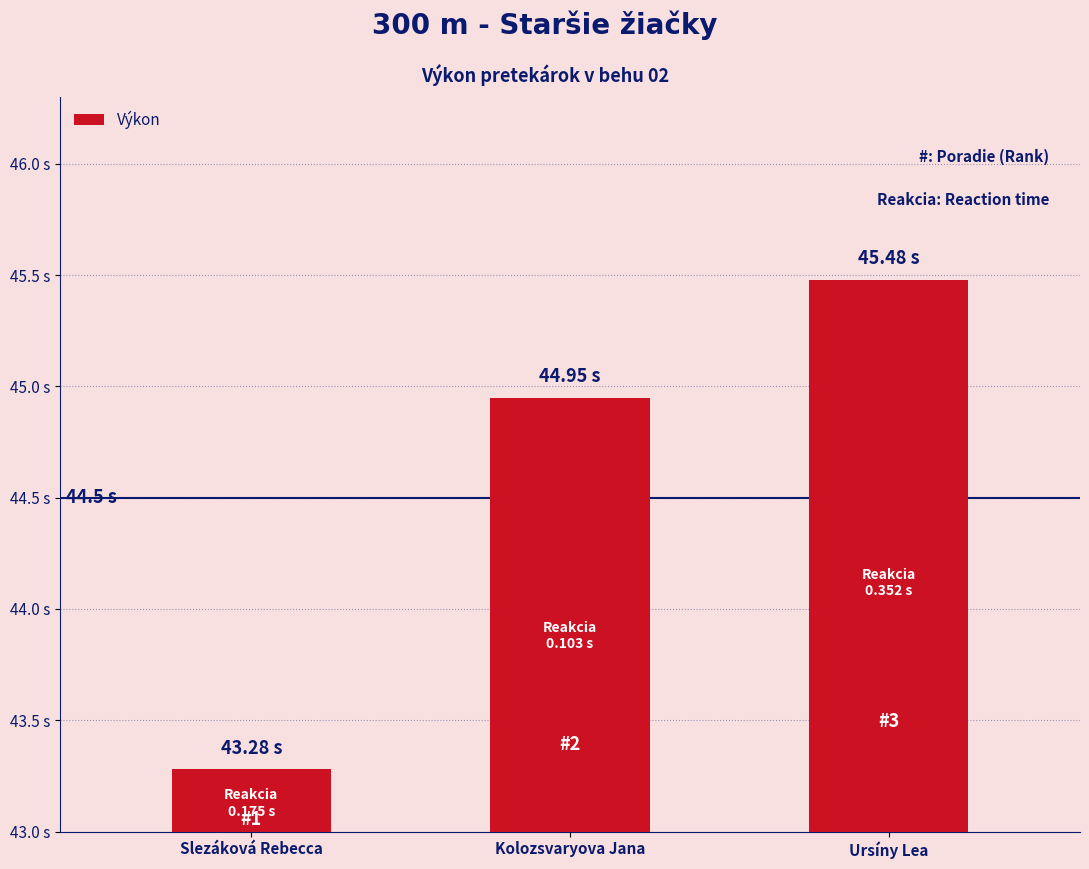

Reading left to right, list all the values displayed in this chart.

Slezáková Rebecca=43.3	Kolozsvaryova Jana=45.0	Ursíny Lea=45.5